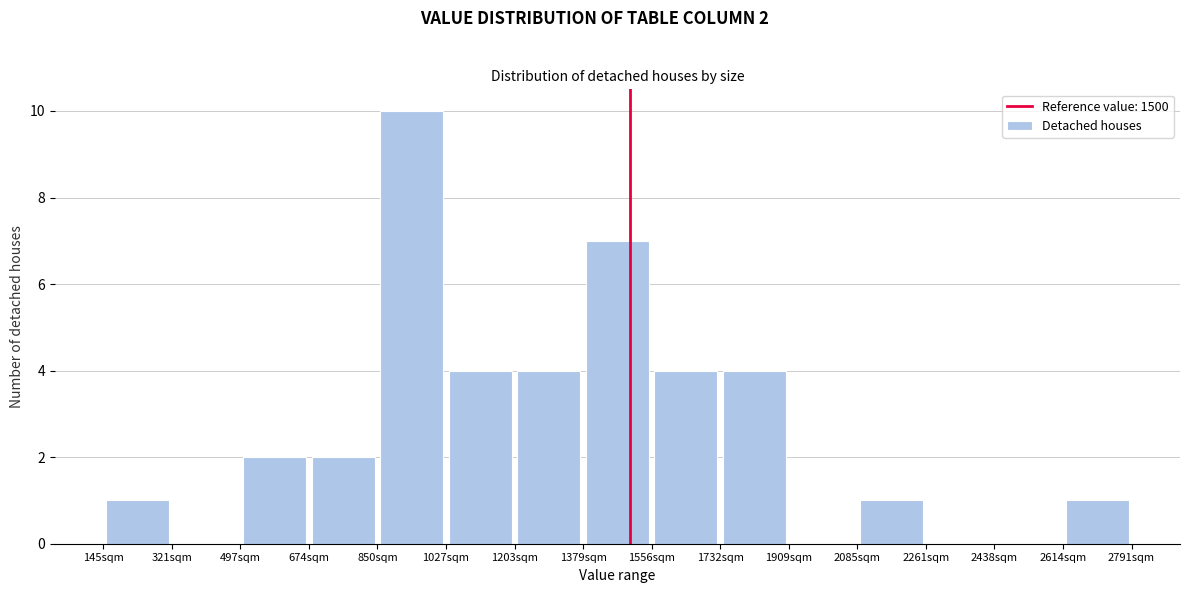

Which range on the x-axis has the tallest bar?

860 to 1020